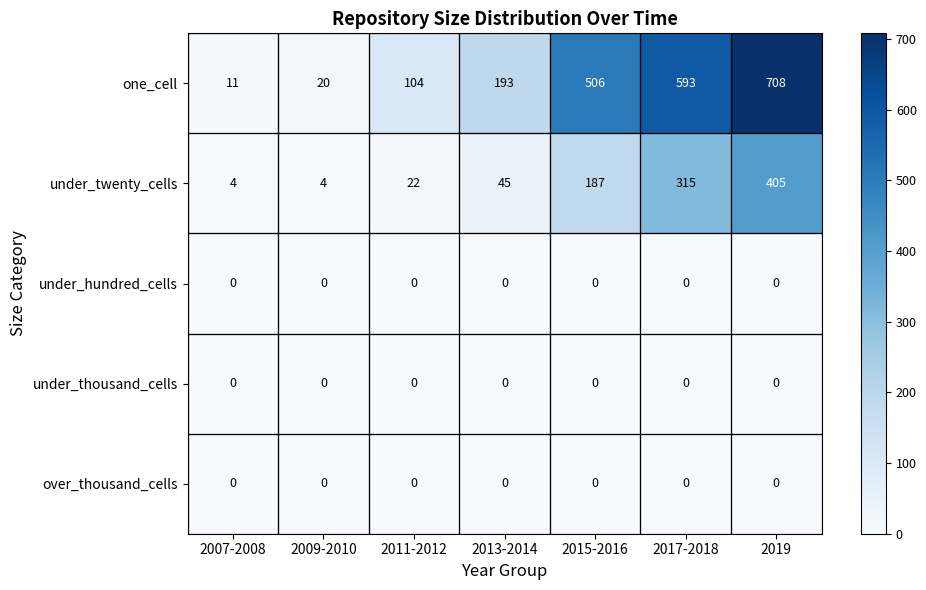

Where is under_twenty_cells nearest to the value 204?

2015-2016